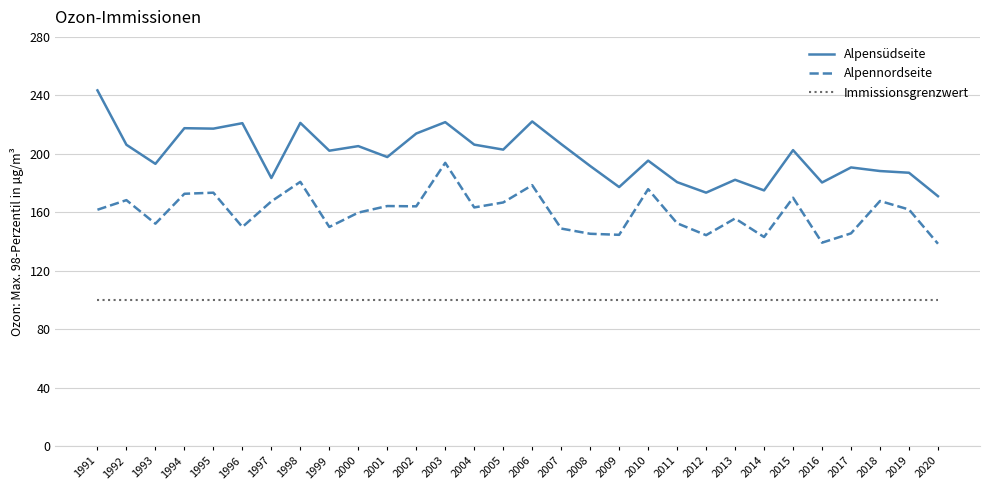

Rank the series by their maximum value, from highest to lowest.

Alpensüdseite, Alpennordseite, Immissionsgrenzwert